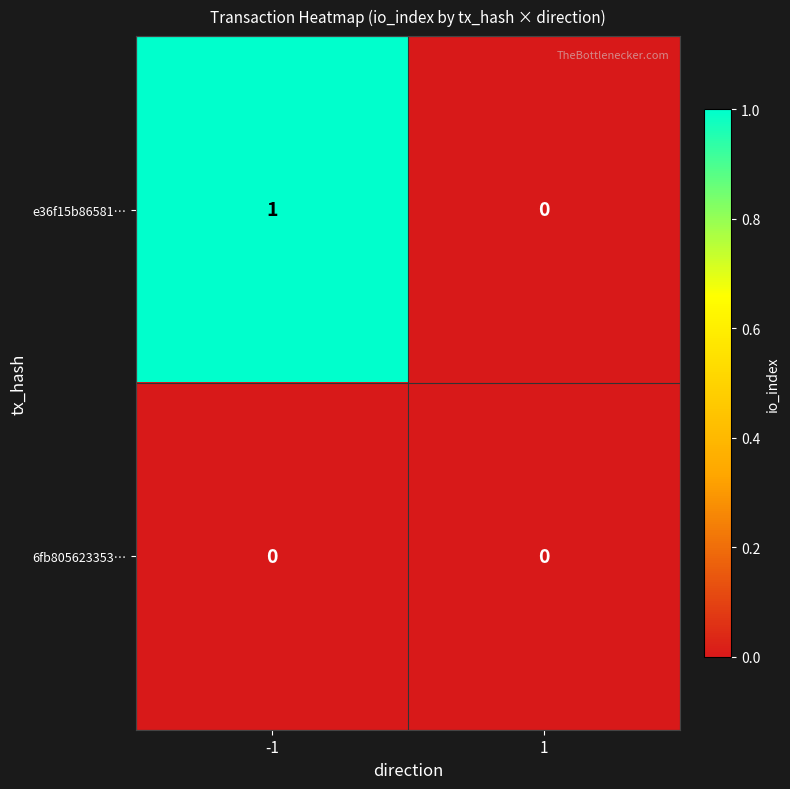

How many categories are shown in the chart?

2